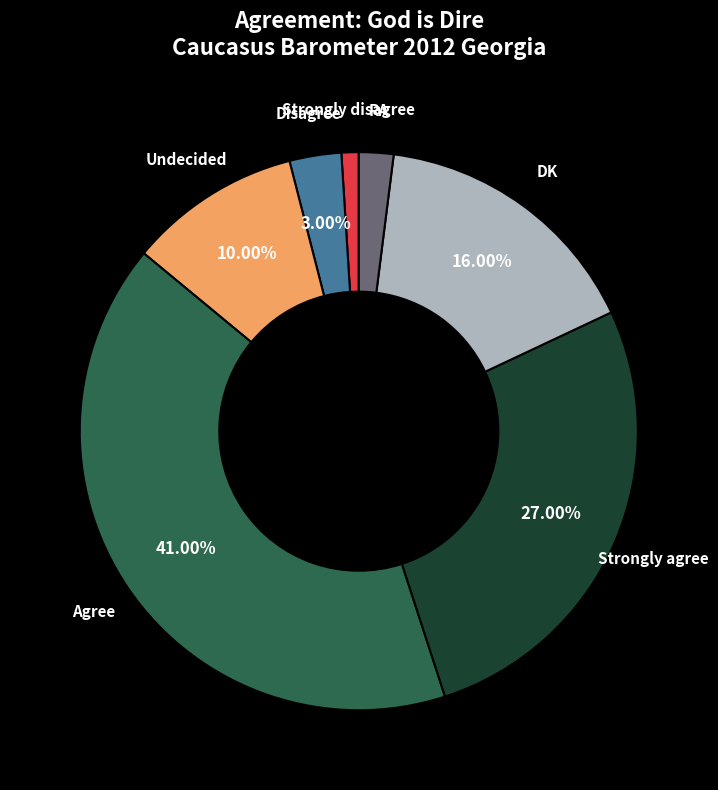

The Undecided slice represents 10% of the pie. True or false?

True